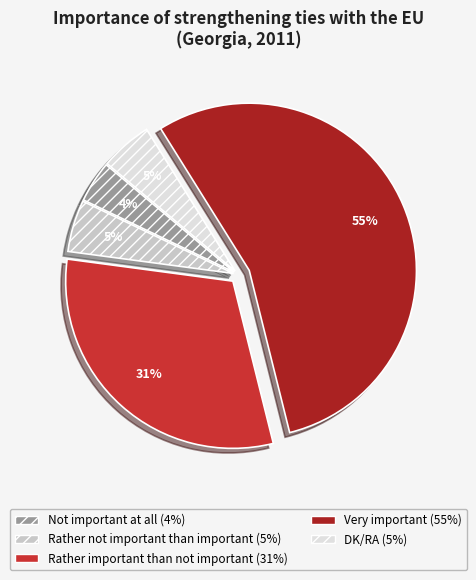

What percentage is the Very important slice, to the nearest percent?

55%